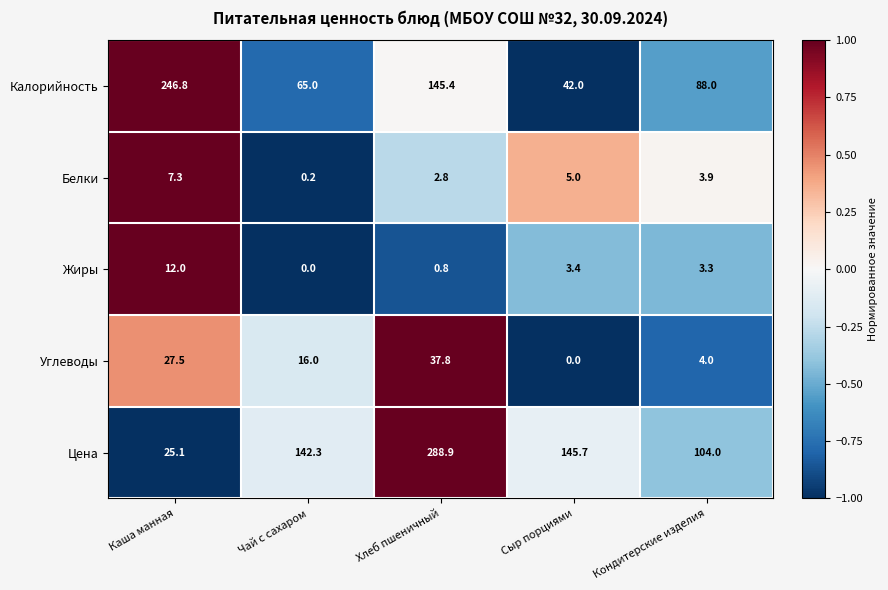

What is the sum of all Калорийность values?

587.2